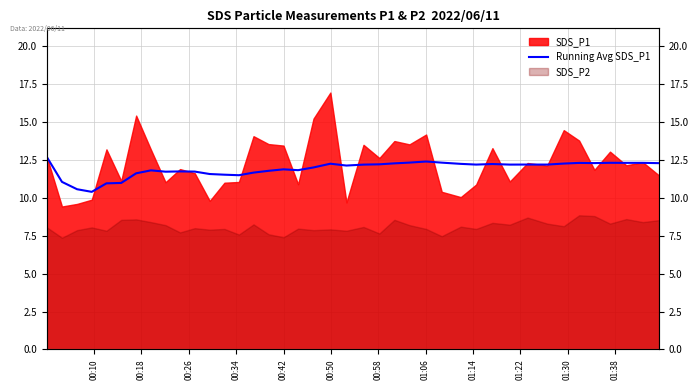

What is the label of the 8th point from the left?

01:06